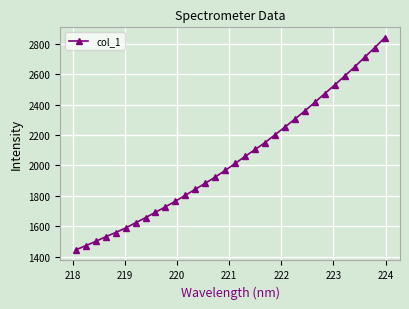

What is the greatest value displayed?

2837.7